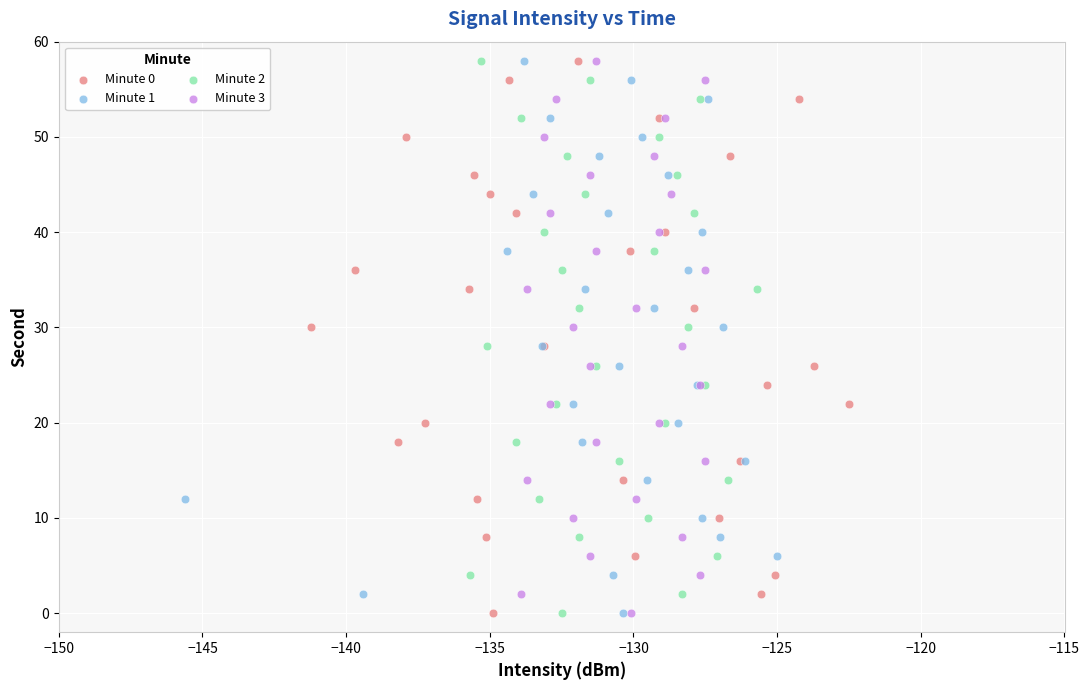

What are all the series names shown in the legend?

Minute 0, Minute 1, Minute 2, Minute 3